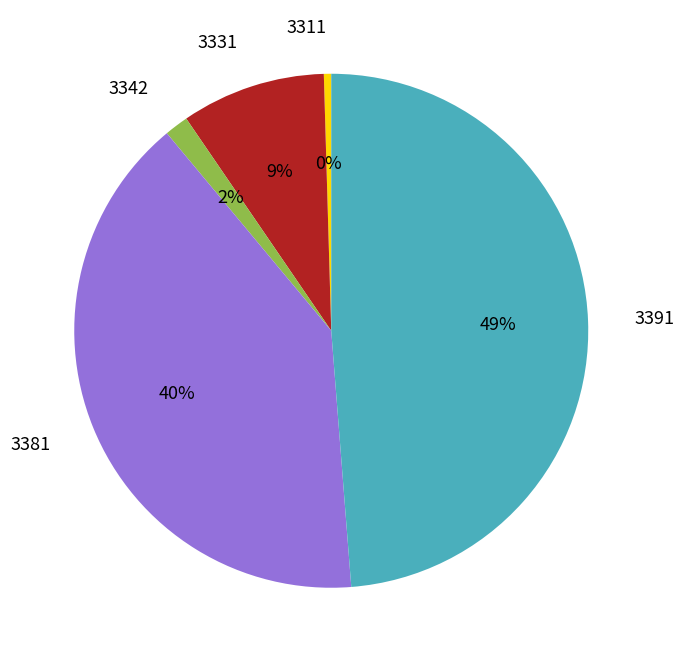

Count the number of slices in the pie.

5